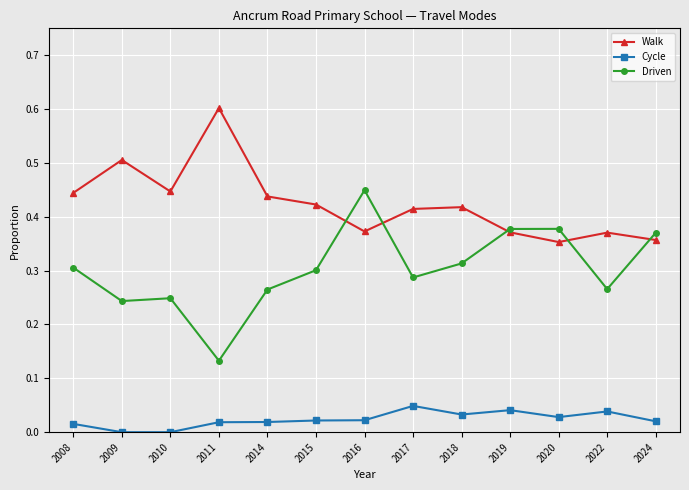

True or false: Cycle and Driven cross at least once.

False